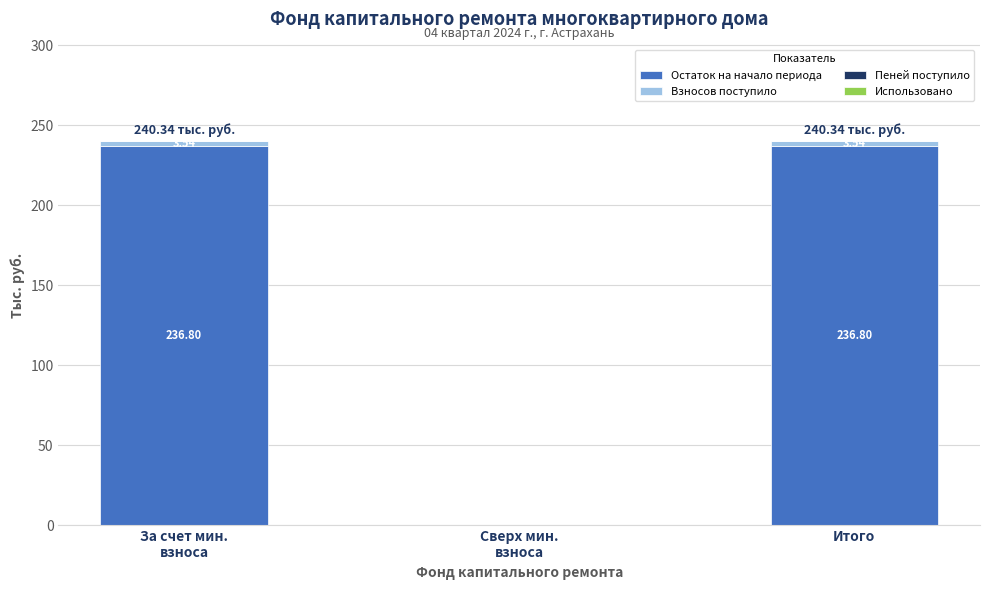

What is the sum of all Остаток на начало периода values?

473.6